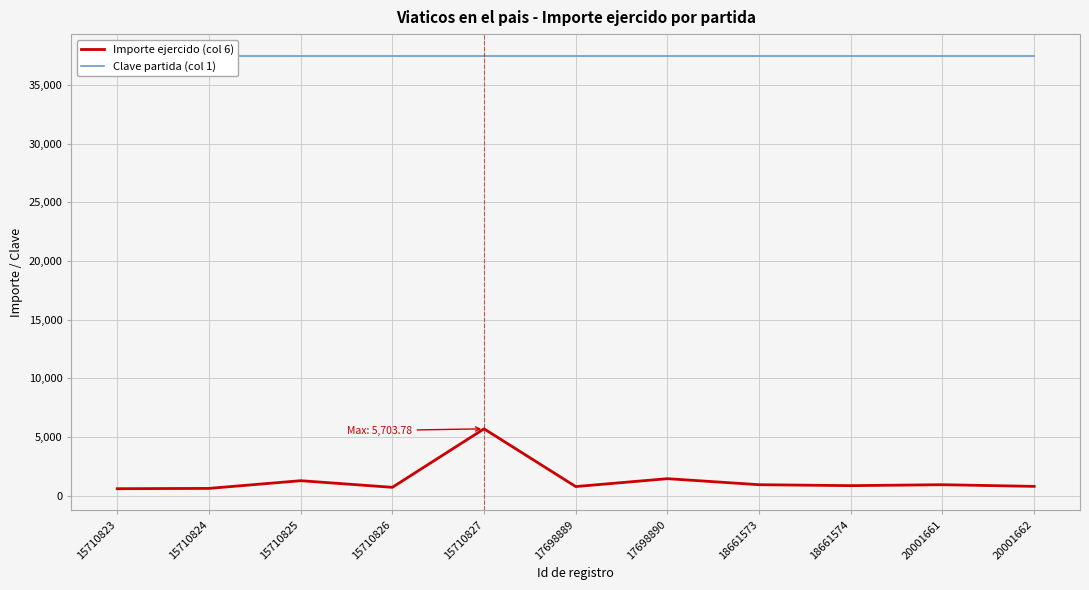

At which category does the chart reach its peak across all series?

15710823